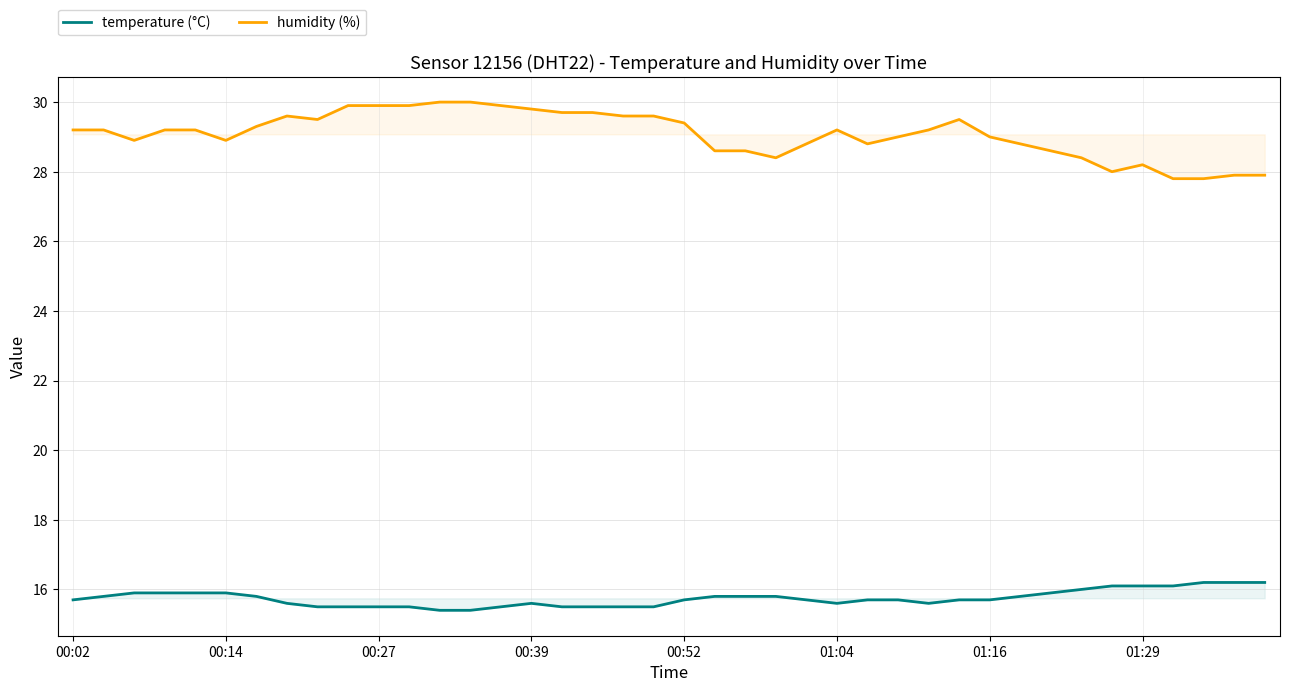

What is the minimum value shown in the chart?

15.4